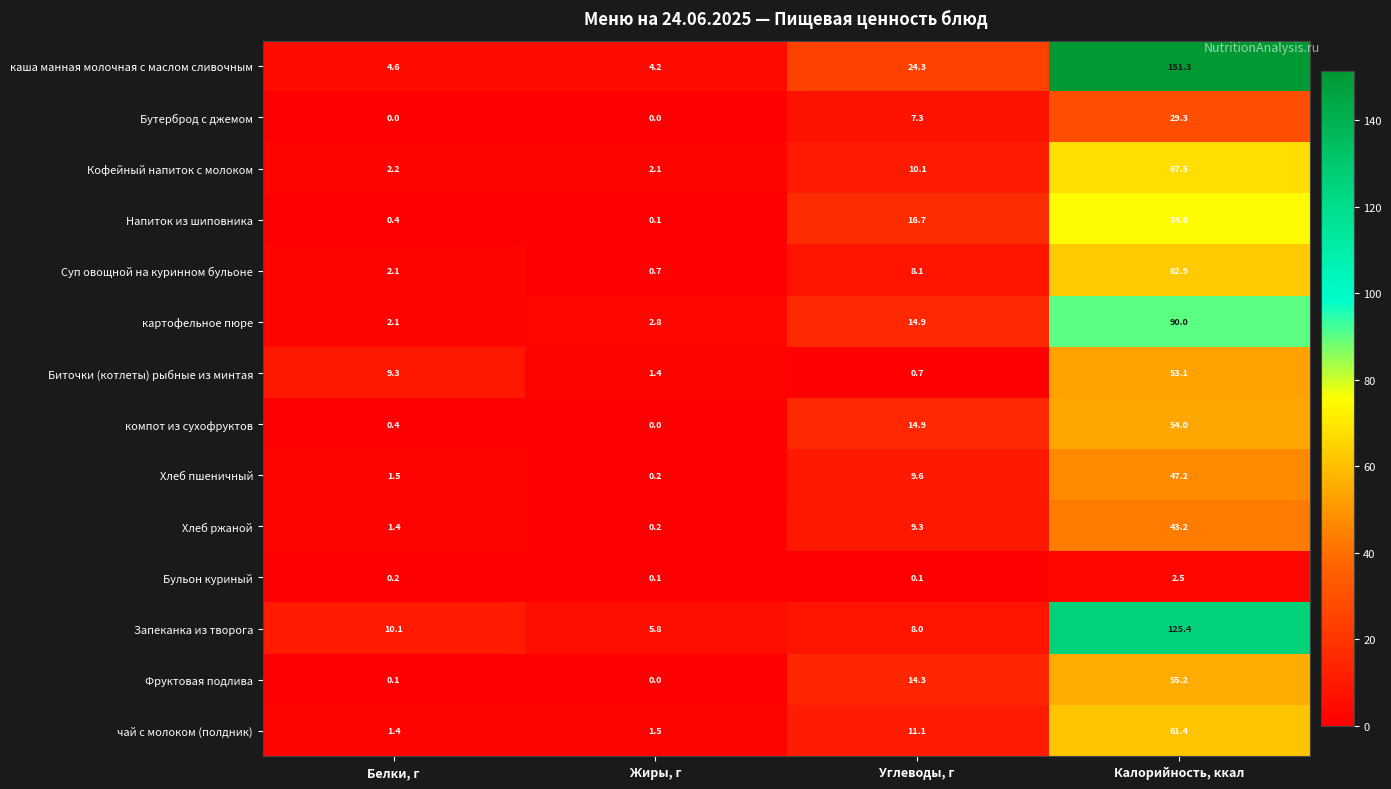

At which category is the sum across all series the highest?

Калорийность, ккал